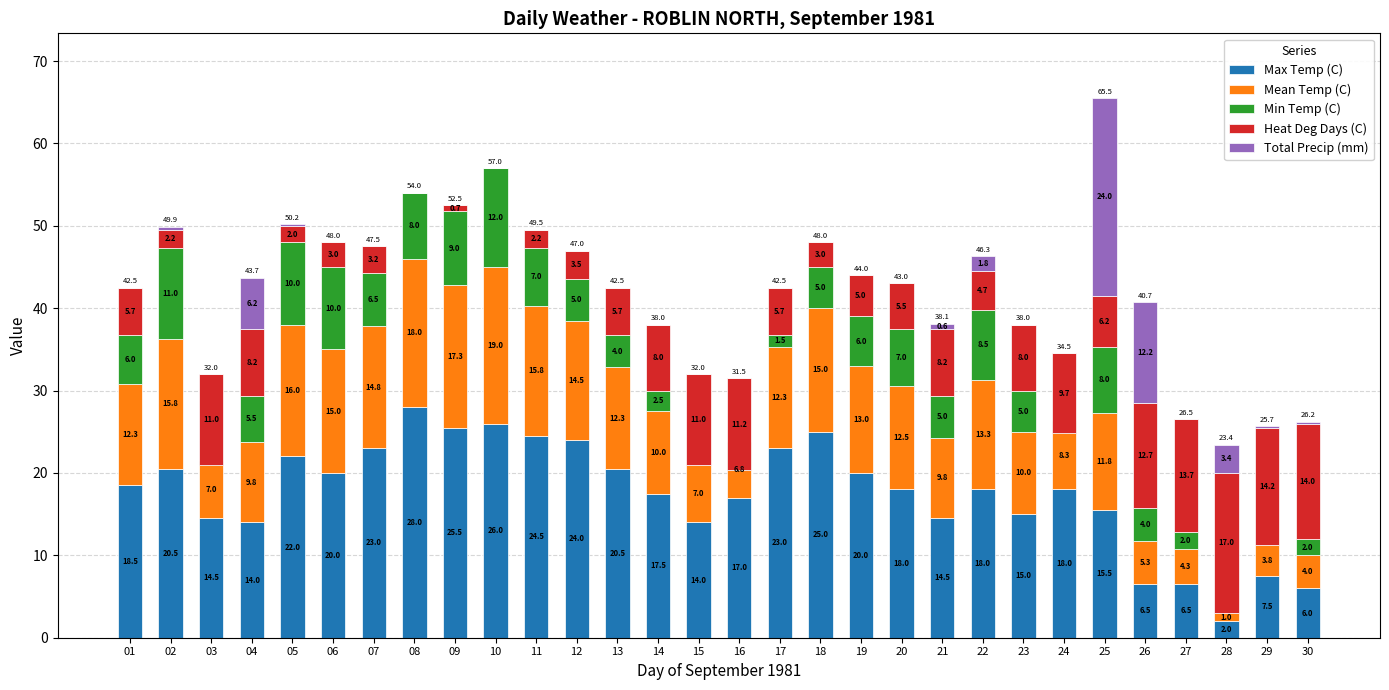

Which series has the largest total across all categories?

Max Temp (C)